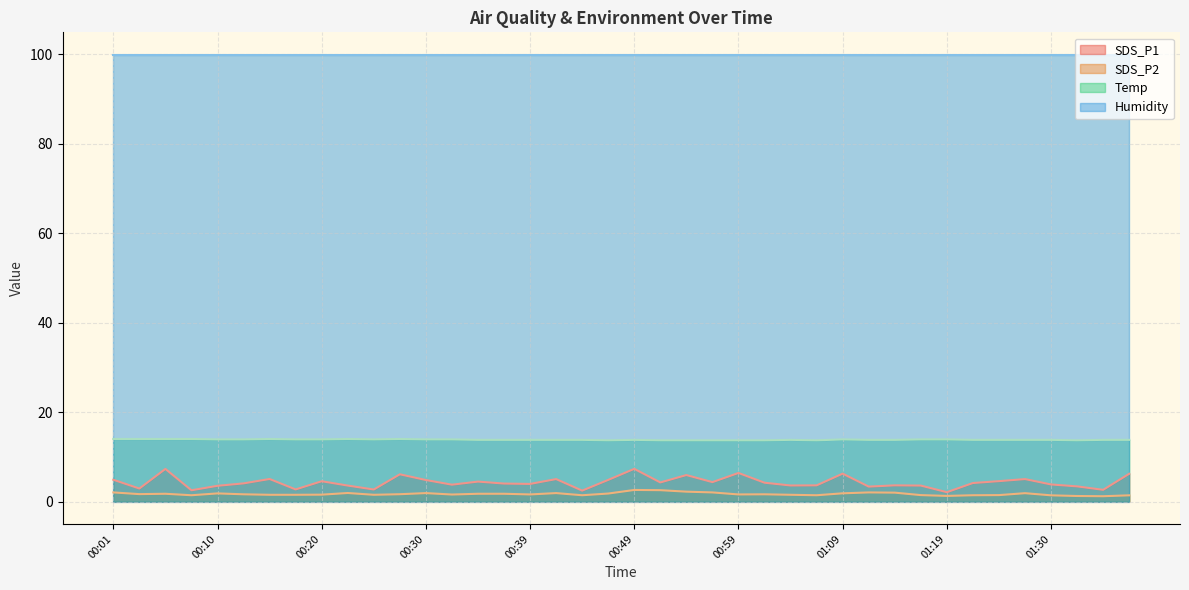

List the series in order of their peak value, lowest first.

SDS_P2, SDS_P1, Temp, Humidity